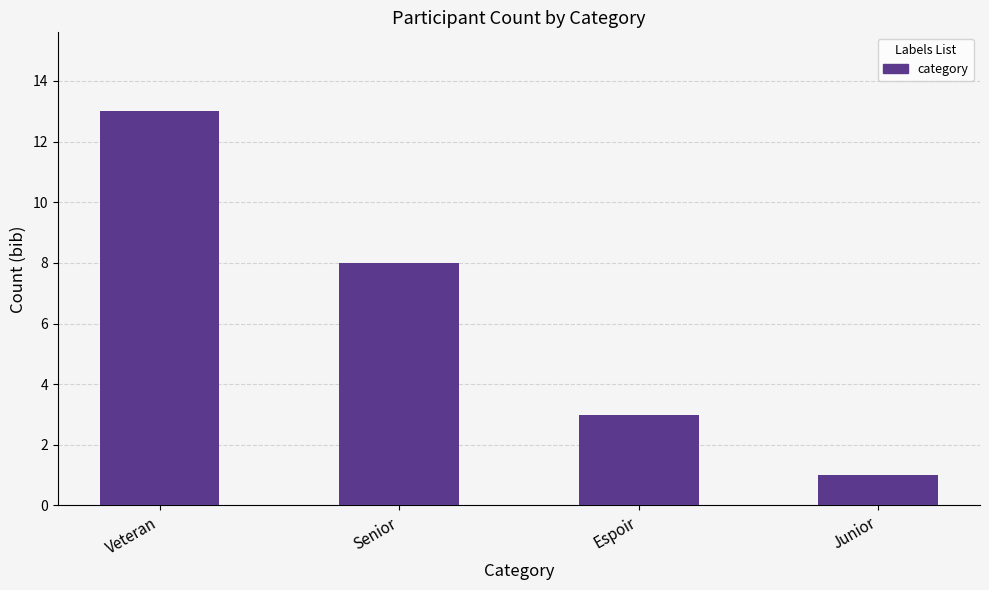

Which label corresponds to the smallest value in the chart?

Junior